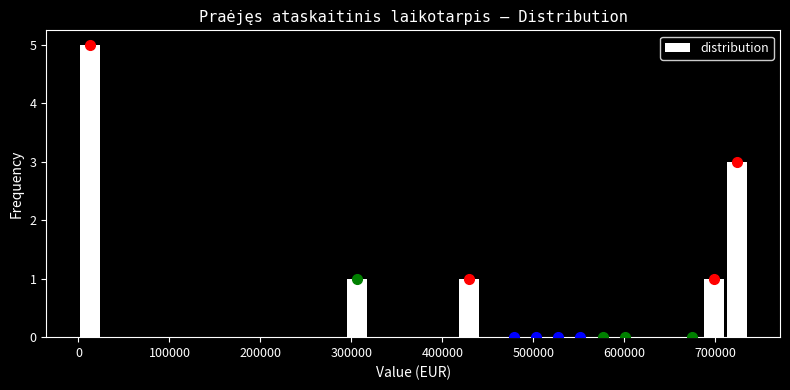

Read against the x-axis, roughly where is the centre of the tallest bar?

10000